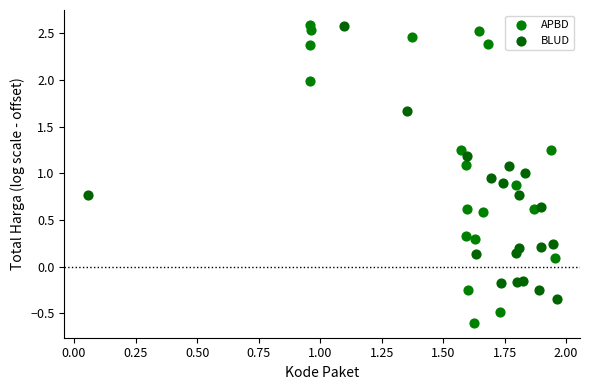

What are all the series names shown in the legend?

APBD, BLUD